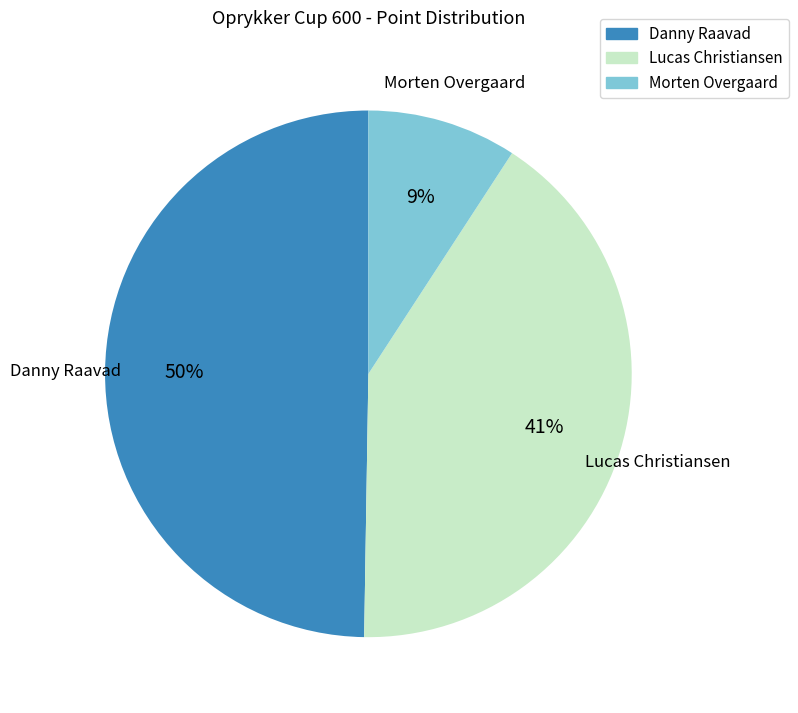

Does Morten Overgaard represent more than half of the total?

No